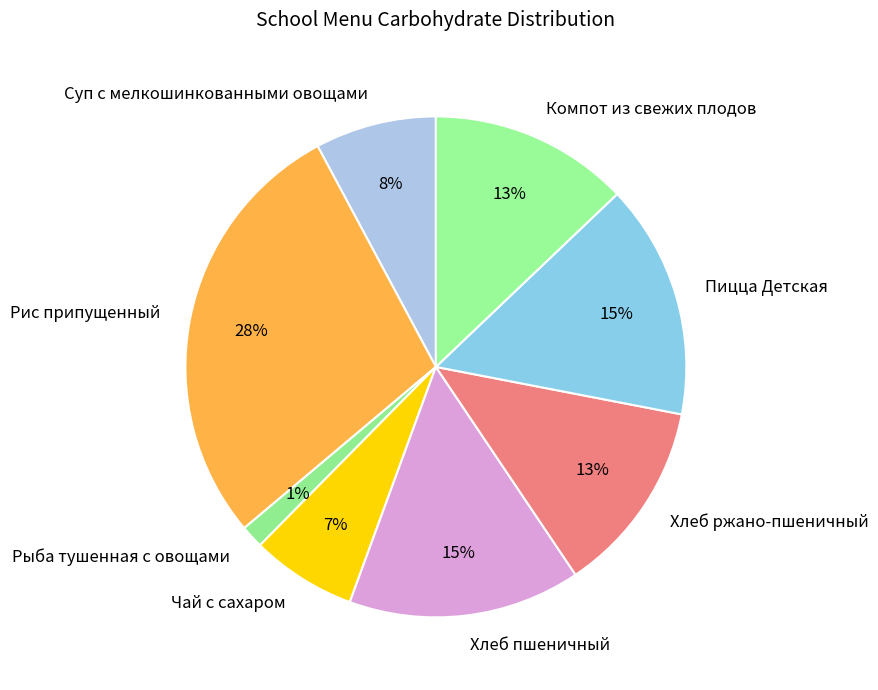

What percentage is the Хлеб ржано-пшеничный slice, to the nearest percent?

13%